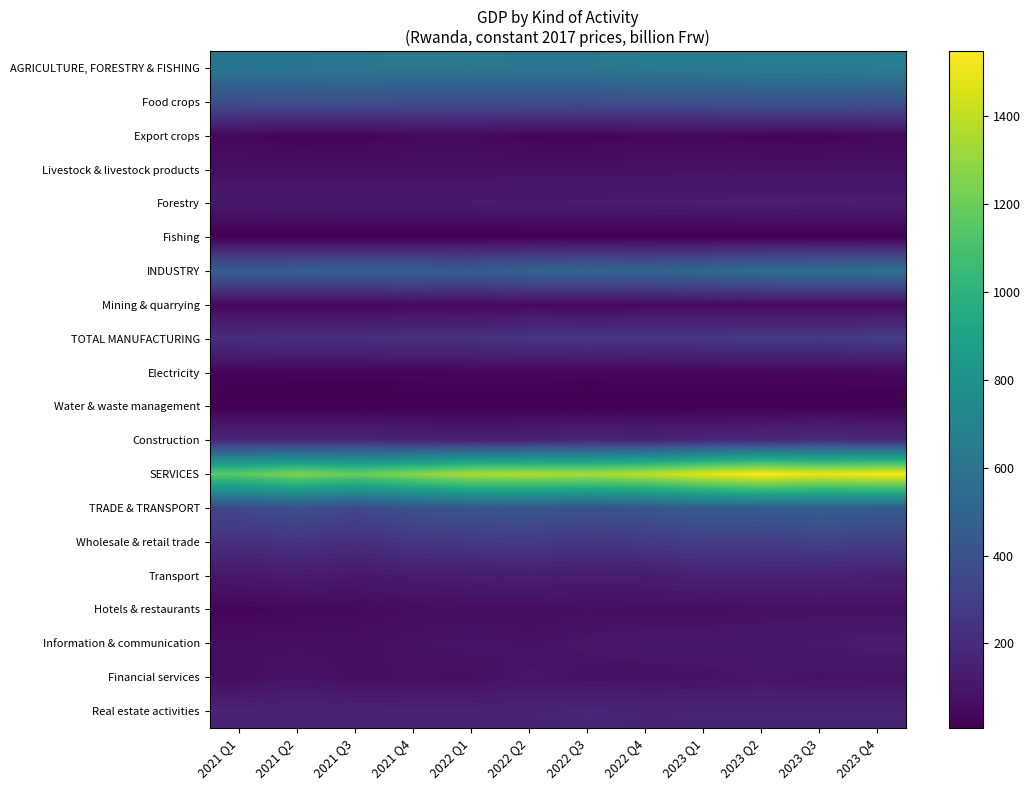

How many categories are shown in the chart?

12